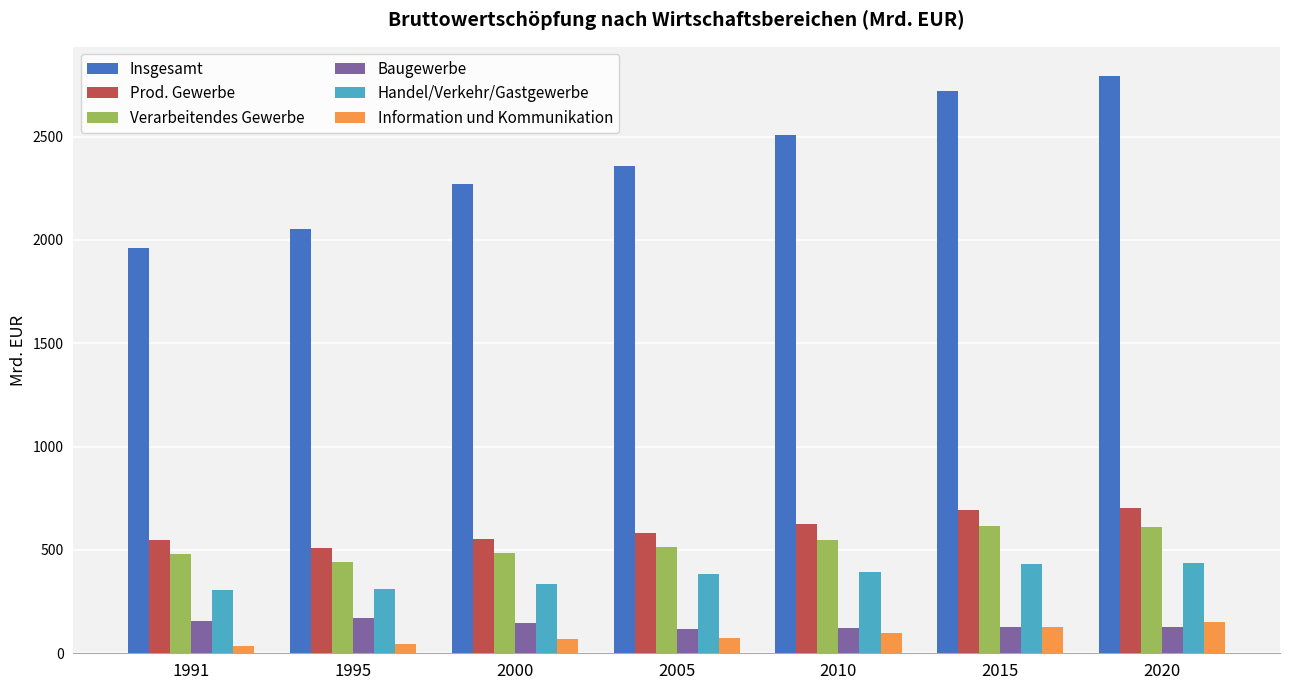

Is the value of Prod. Gewerbe at 2005 greater than the value of Insgesamt at 2005?

No